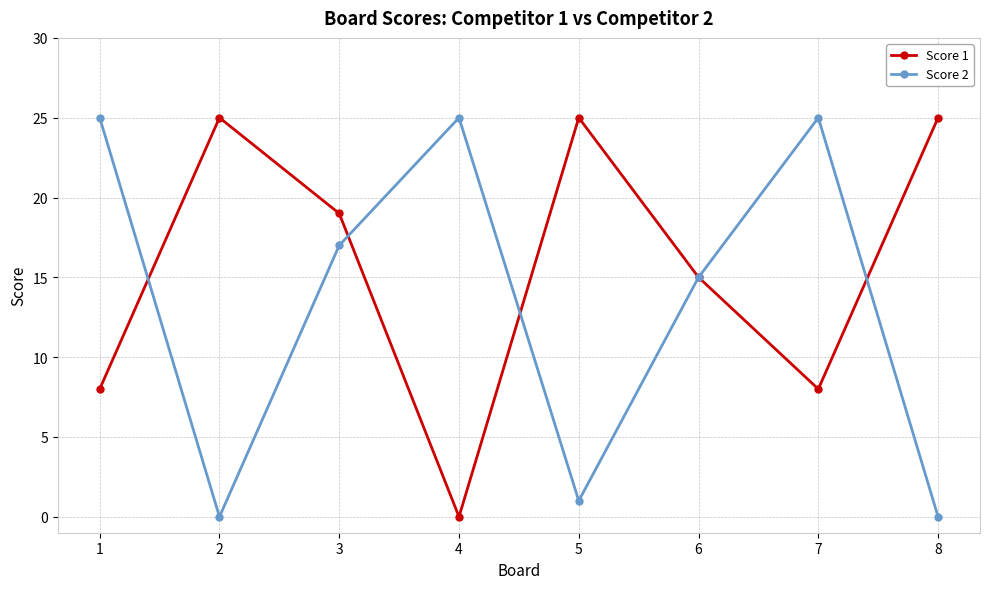

True or false: Score 1 has more than 0 interior local peaks.

True